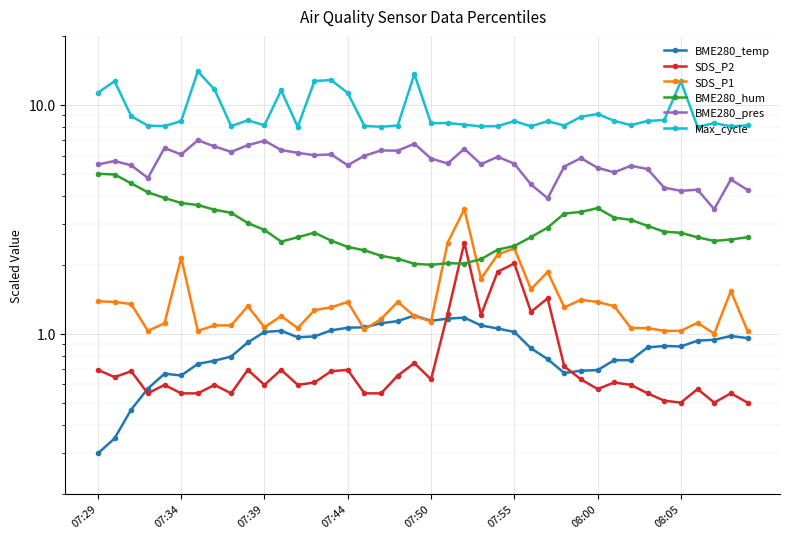

At 37, list the series in order from smallest to largest.

SDS_P2, BME280_temp, SDS_P1, BME280_hum, BME280_pres, Max_cycle